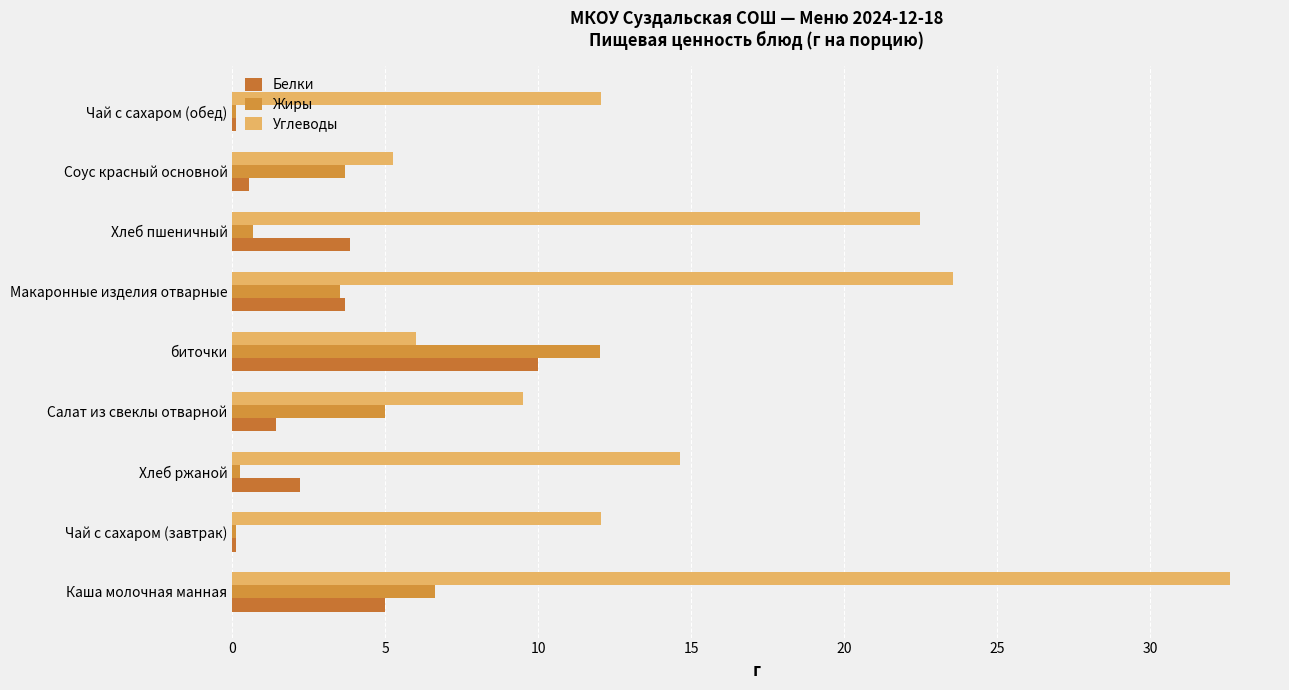

Reading left to right, transcribe all the data shown in this chart.

Белки: 5.0	0.1	2.2	1.4	10.0	3.7	3.9	0.5	0.1
Жиры: 6.6	0.1	0.2	5.0	12.0	3.5	0.7	3.7	0.1
Углеводы: 32.6	12.0	14.6	9.5	6.0	23.6	22.5	5.2	12.0